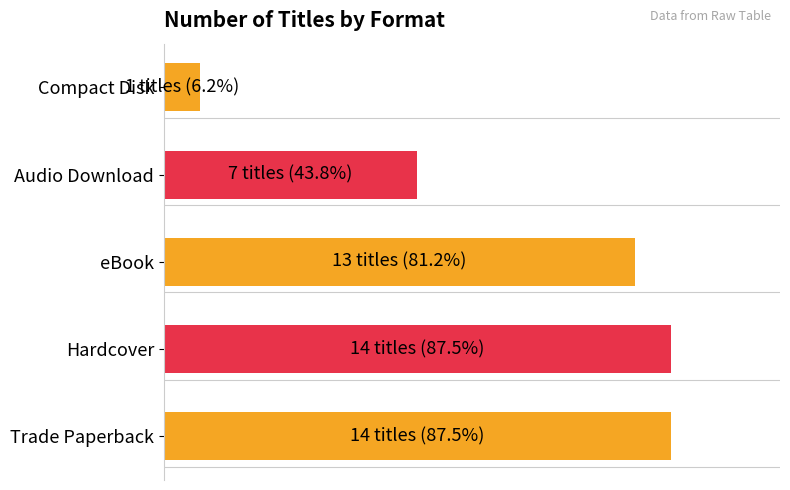

Does the chart contain any negative values?

No